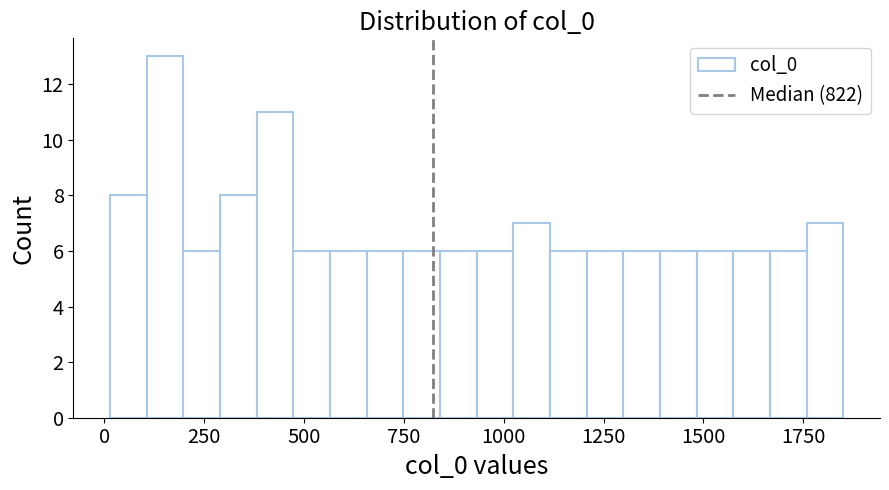

Around what value on the x-axis is the tallest bar? Give the approximate position of its centre, as read against the axis.

150